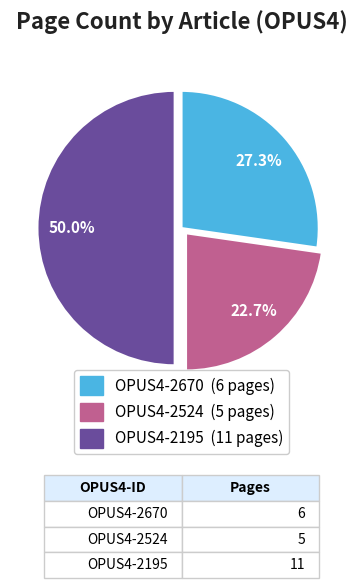

Does OPUS4-2524 represent more than half of the total?

No